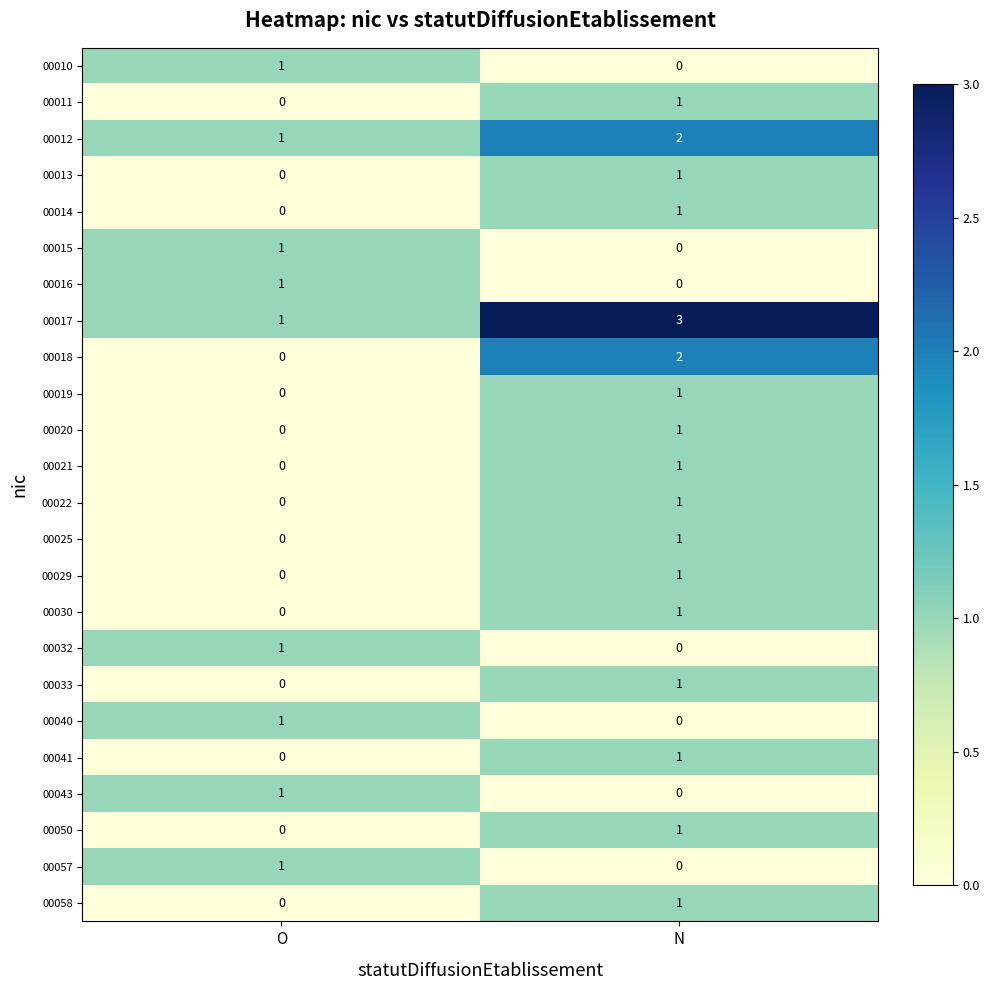

Which series has the largest total across all categories?

00017